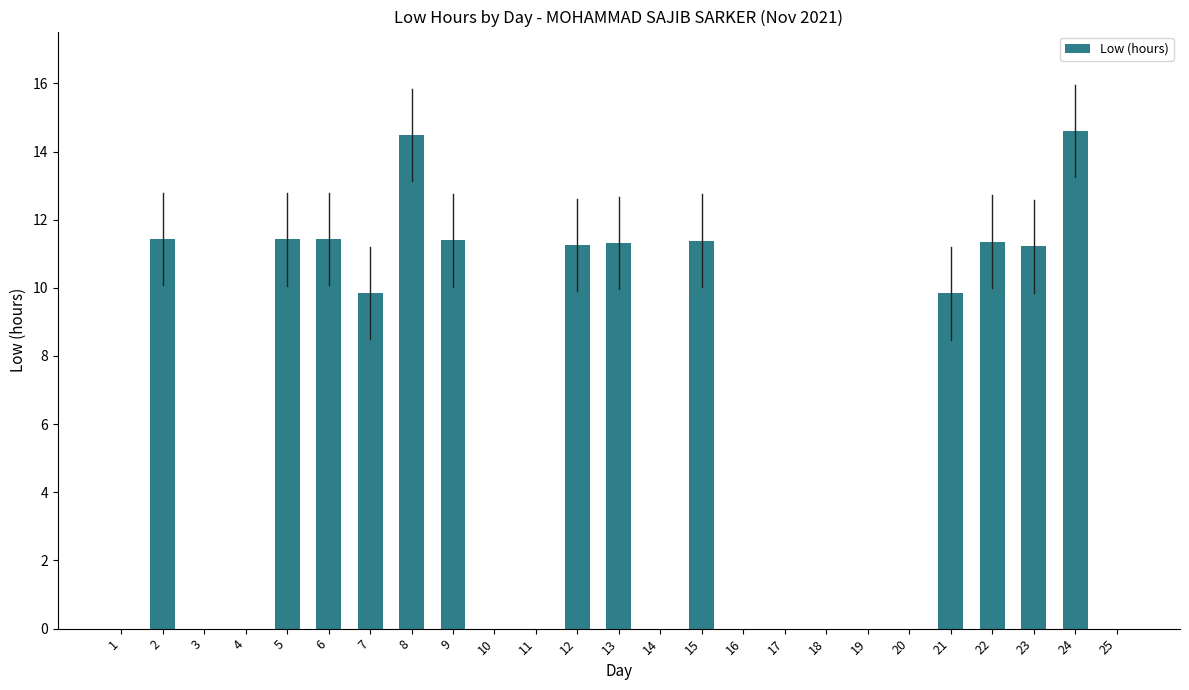

What is the change in value from 3 to 9?

+11.4